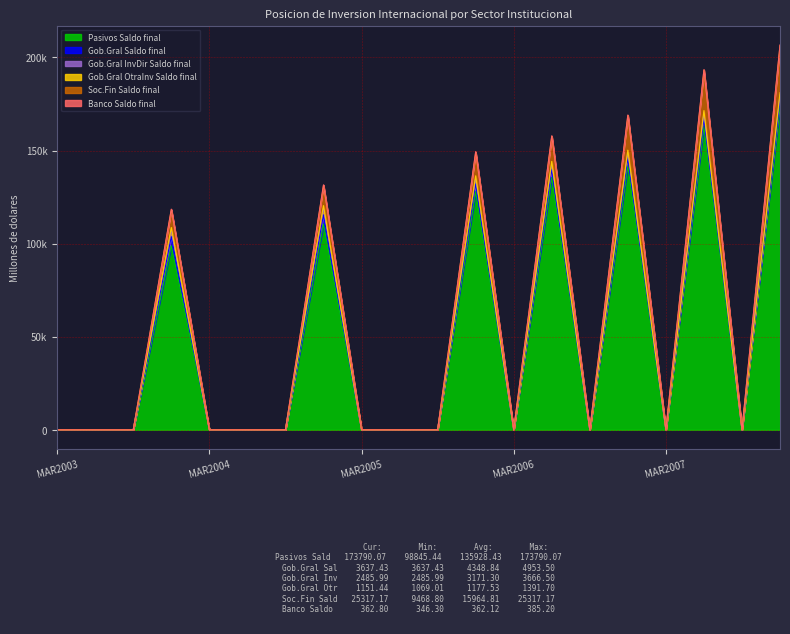

What is the difference between the maximum and second lowest values in the Pasivos Saldo final series?

173790.1